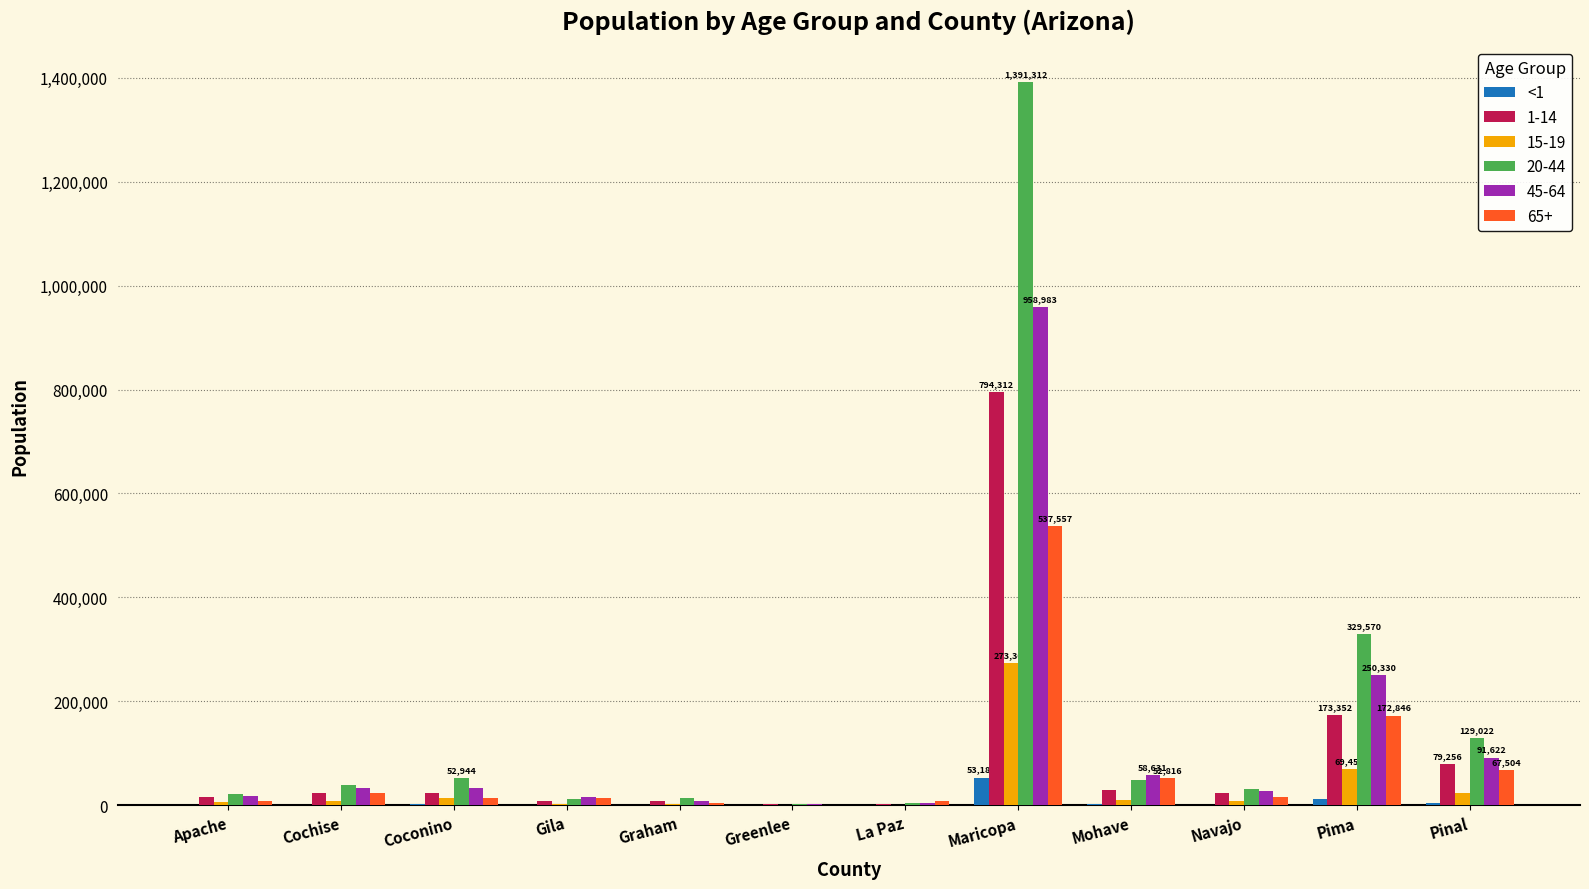

Are the bars horizontal?

No